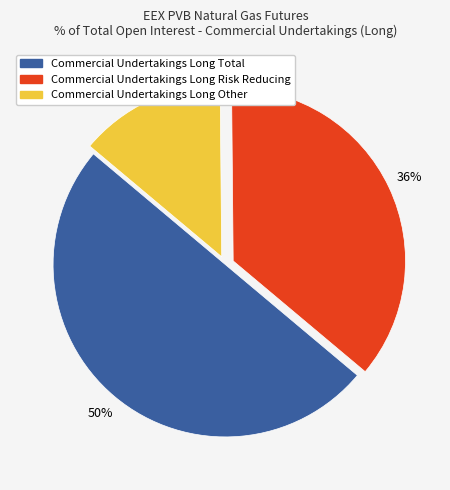

Do Commercial Undertakings Long Risk Reducing and Commercial Undertakings Long Total together represent more than half of the pie?

Yes